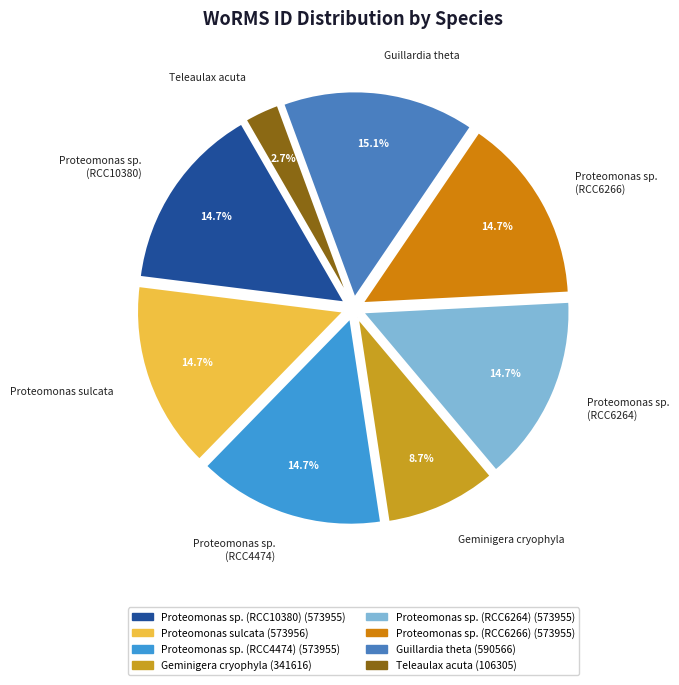

Does any single category account for the majority?

No